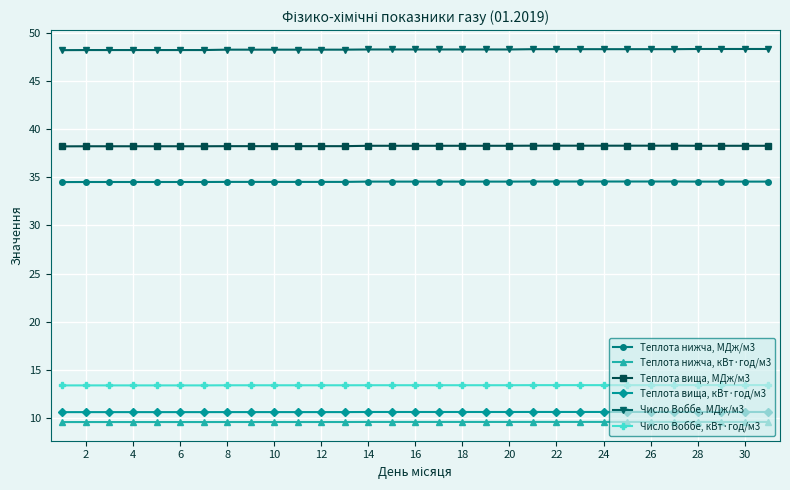

How many lines are shown in the chart?

6